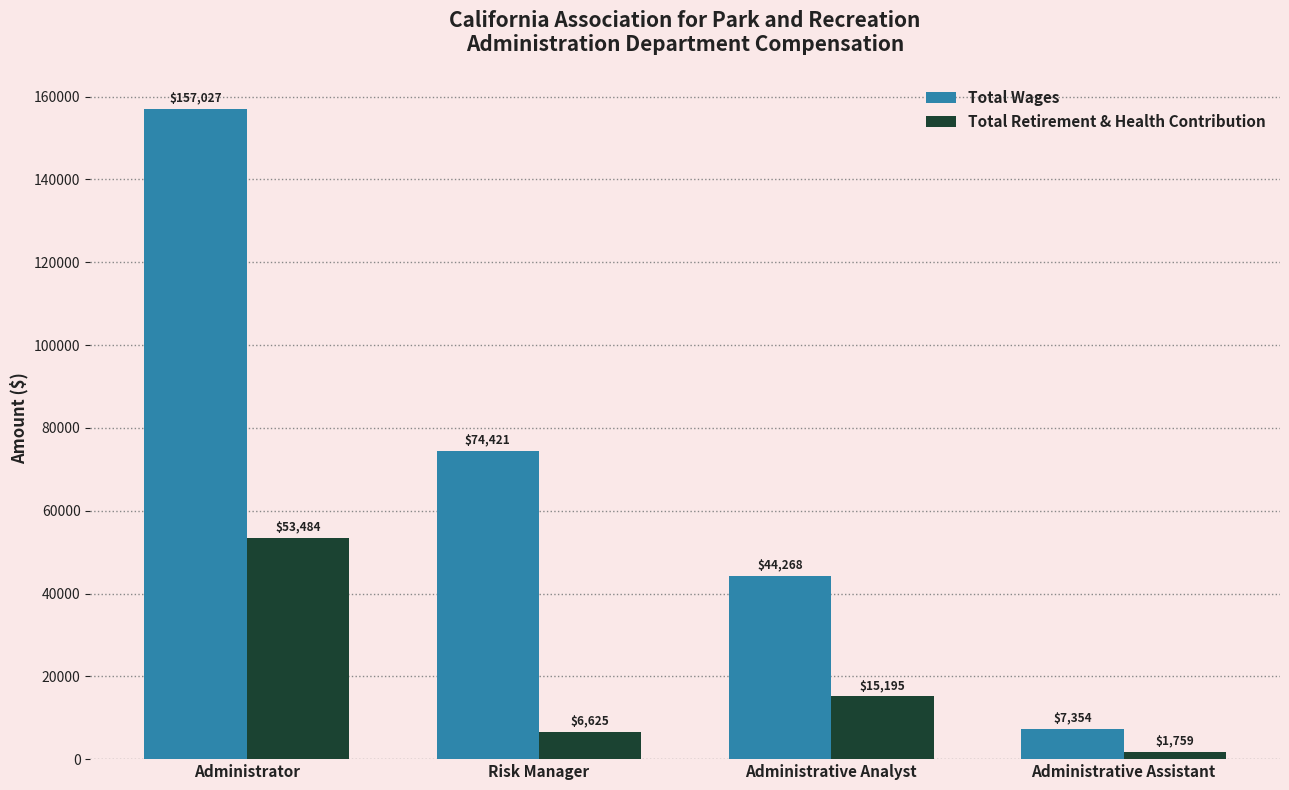

Rank the series at Risk Manager from highest to lowest value.

Total Wages, Total Retirement & Health Contribution